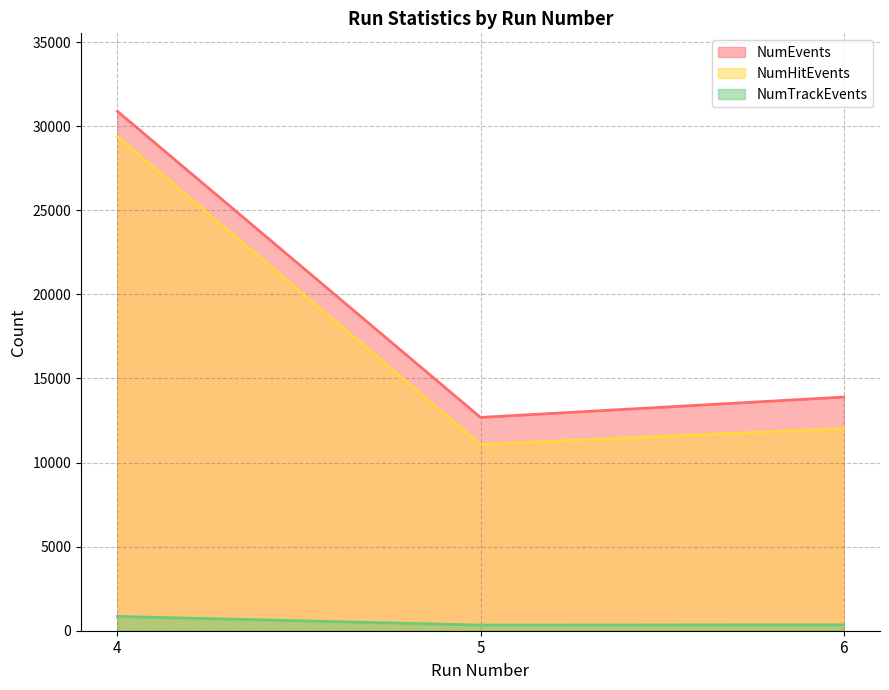

What is the total value across all series at 5?

24093